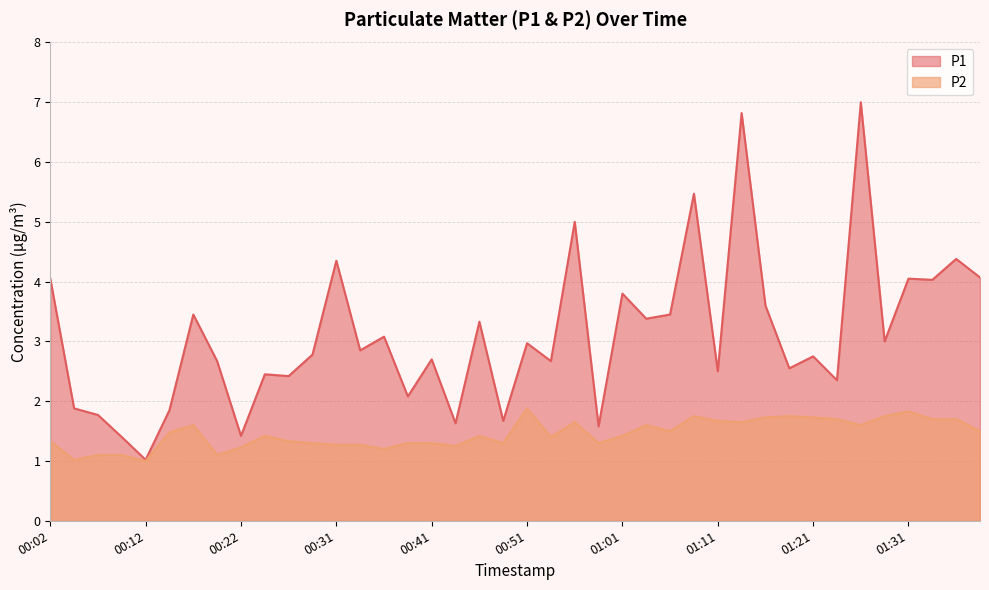

Which label corresponds to the largest value in the chart?

01:26